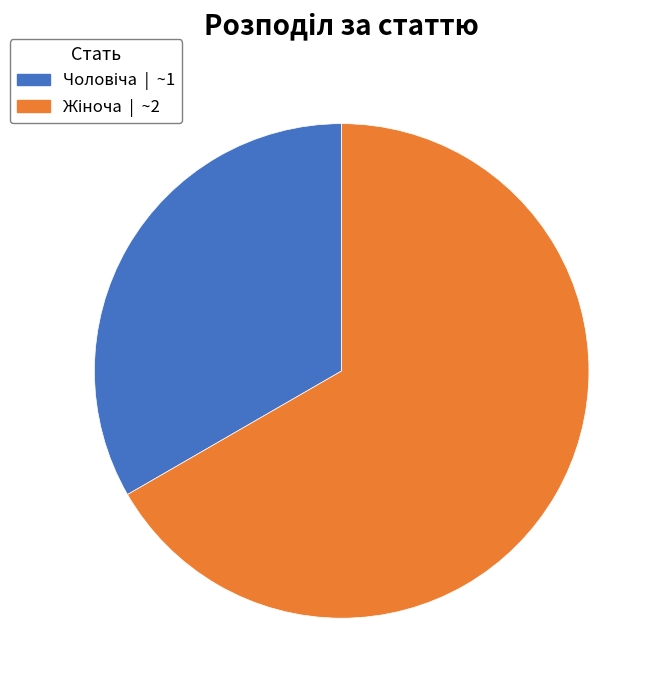

Count the number of slices in the pie.

2